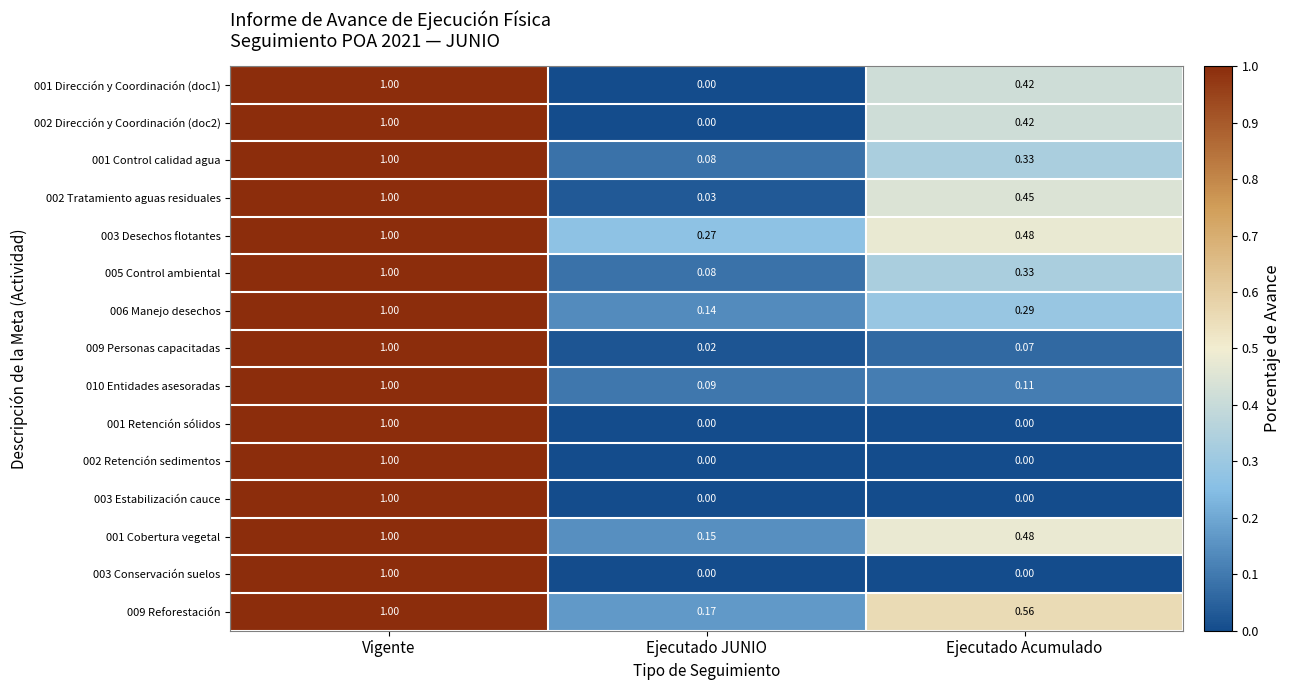

Where is 009 Reforestación nearest to the value 0?

Ejecutado JUNIO